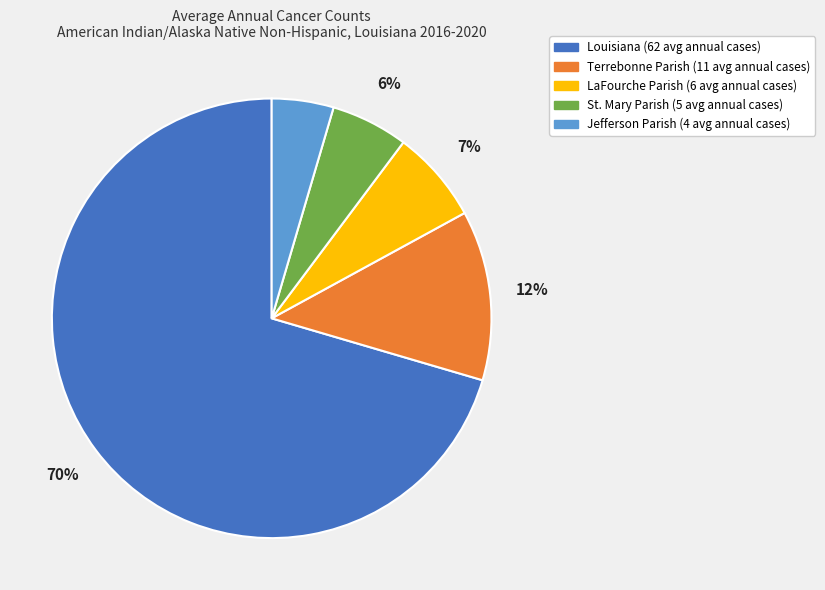

Does Louisiana represent more than half of the total?

Yes